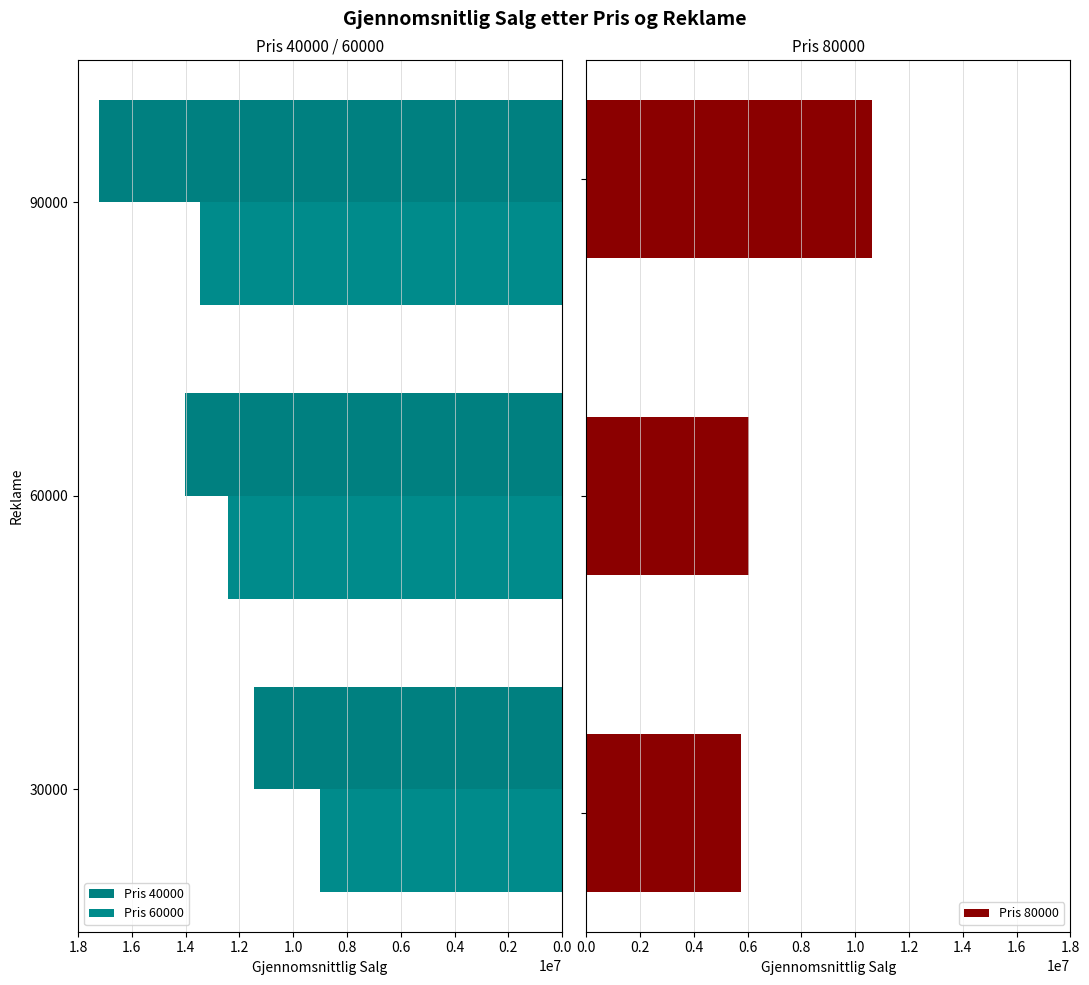

True or false: Pris 80000 has a value of 15076163.1 at 0.4.

False